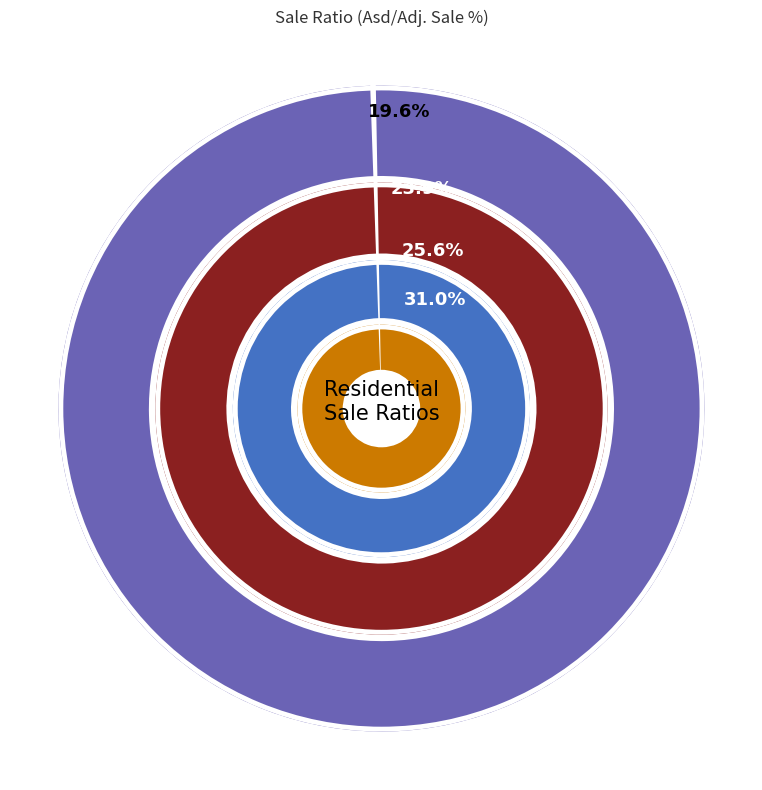

True or false: 13-031-050-00 accounts for 13% of the total.

True